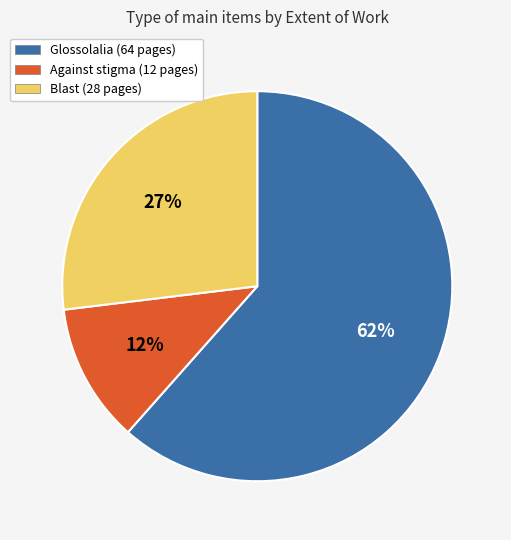

To the nearest percent, what is the difference between the largest and smallest slice percentages?

50%